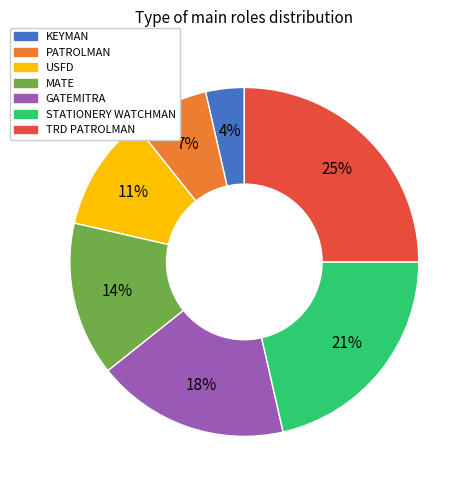

The KEYMAN slice represents 9% of the pie. True or false?

False